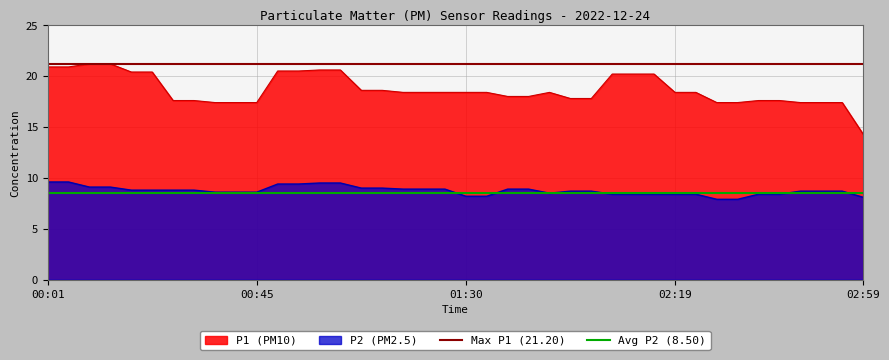

True or false: Avg P2 (8.50) has a value of 8.5 at 00:01.

True